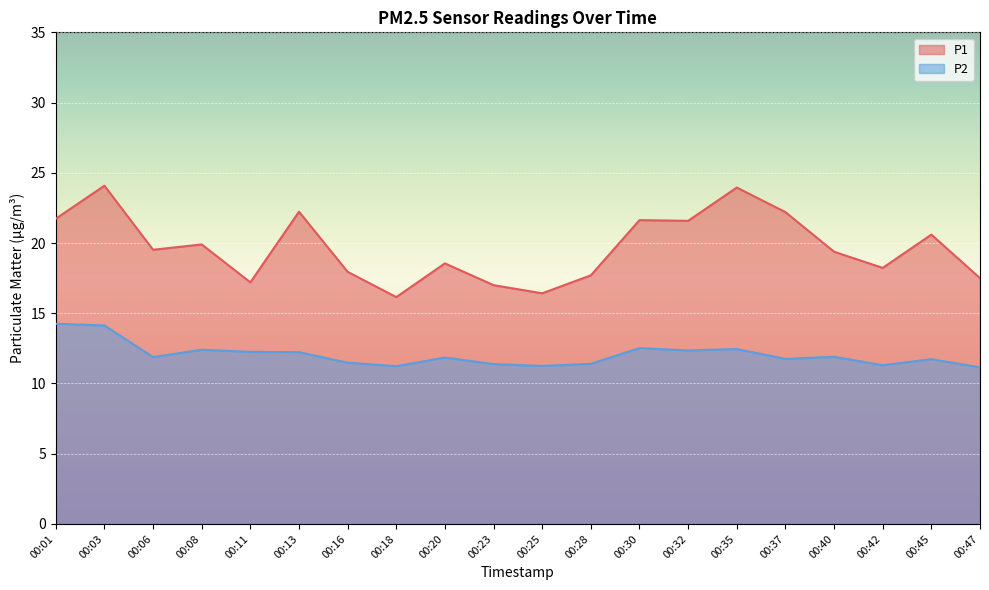

Which category has the lowest value in the P1 series?

00:18